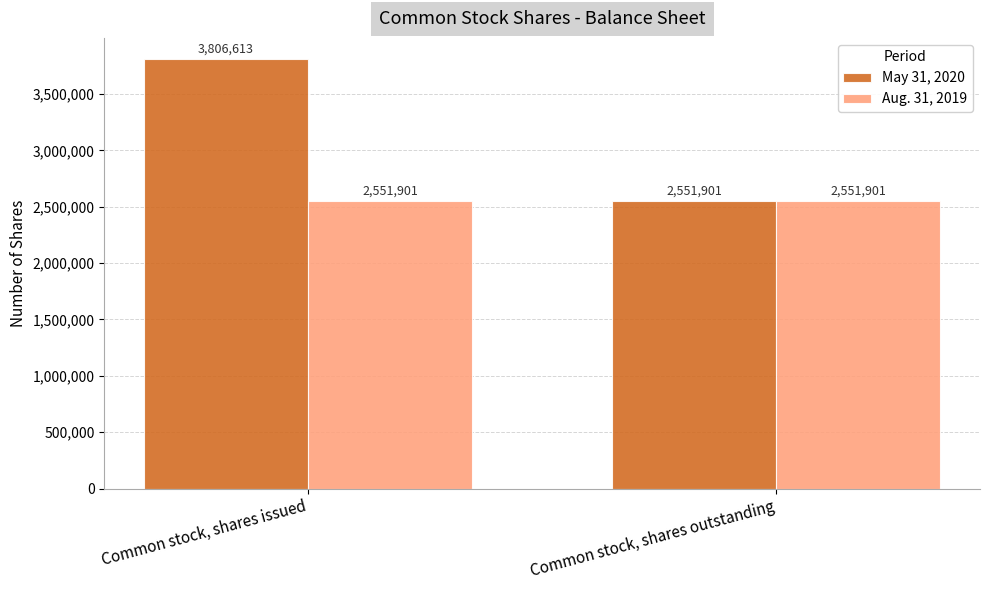

What position from the right is Common stock, shares outstanding?

1